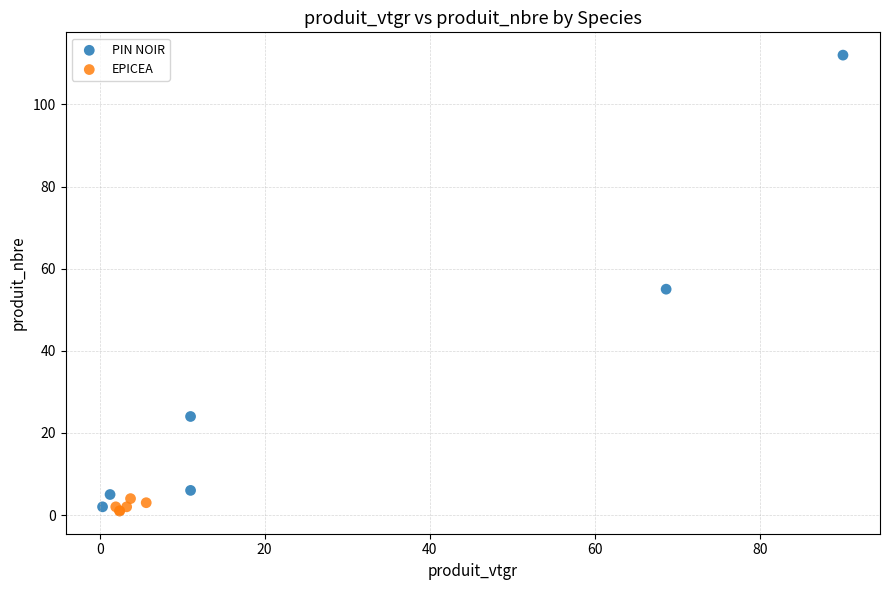

Which series reaches the maximum Y coordinate?

PIN NOIR